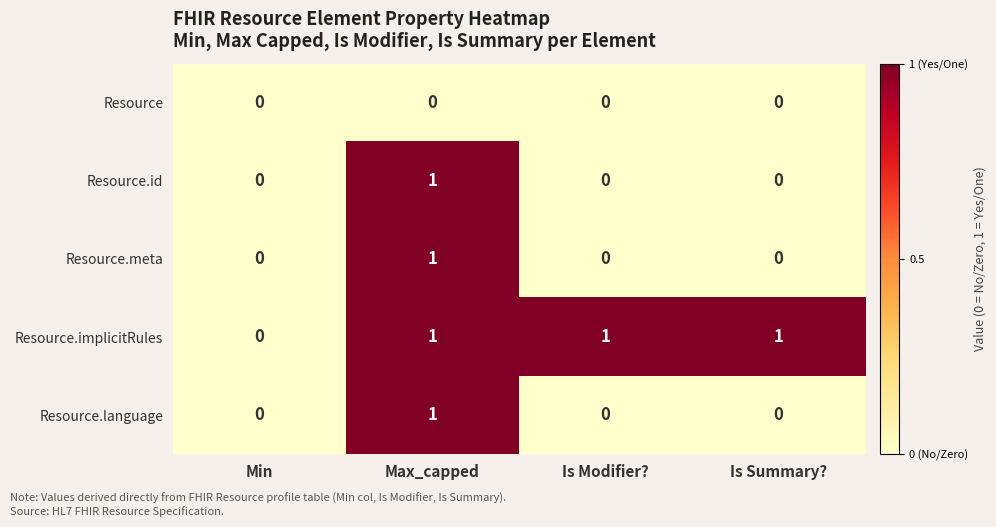

What is the greatest value displayed?

1